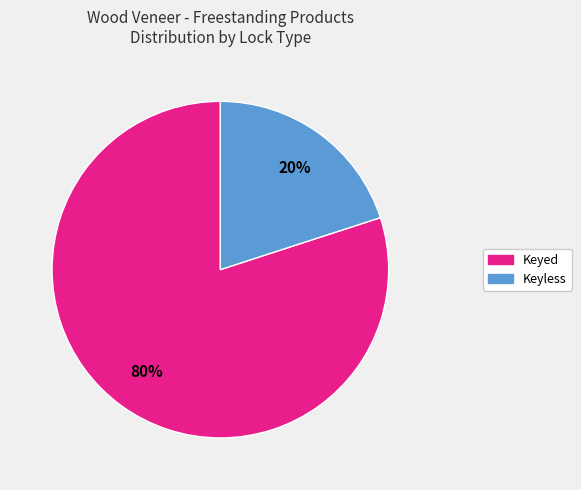

Between Keyless and Keyed, which is larger?

Keyed